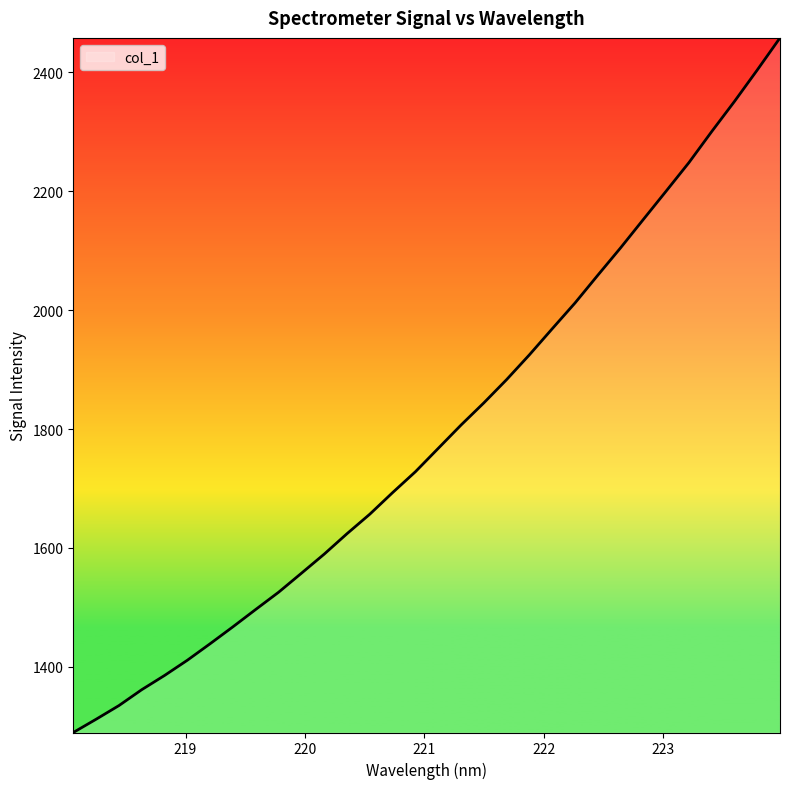

Reading right to left, transcribe all the data shown in this chart.

2457.7	2403.6	2350.8	2300.1	2247.9	2200.0	2152.4	2104.6	2058.6	2011.9	1968.6	1924.8	1883.2	1844.0	1806.7	1767.5	1728.3	1693.2	1656.9	1624.1	1589.7	1557.6	1525.6	1496.8	1467.6	1439.1	1411.3	1385.7	1361.7	1335.0	1312.0	1289.7